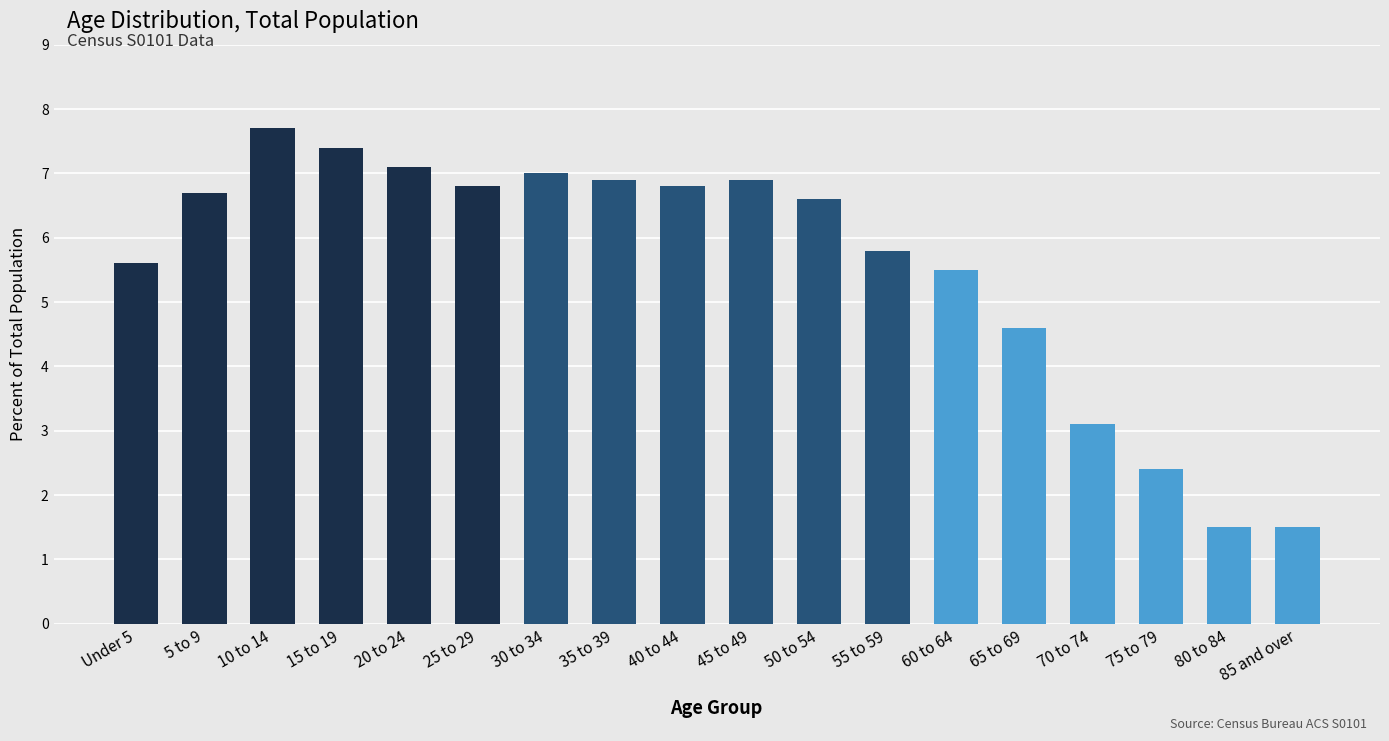

Where does the data first go above 6?

5 to 9